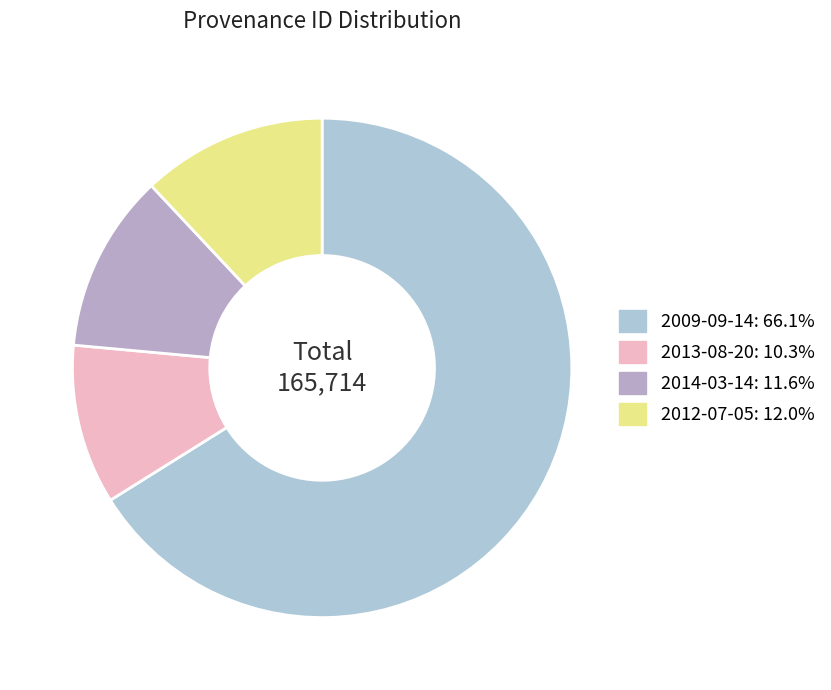

How many slices are in this pie chart?

4